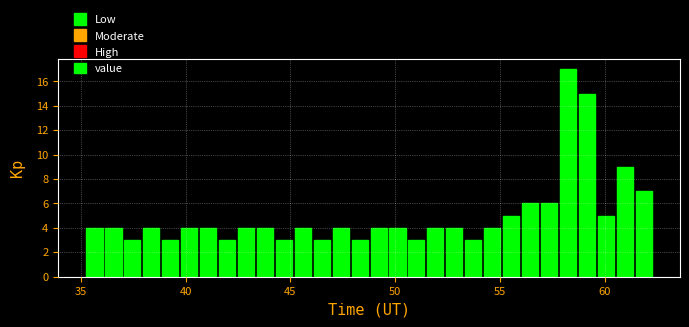

Around what value on the x-axis is the tallest bar? Give the approximate position of its centre, as read against the axis.

58.0